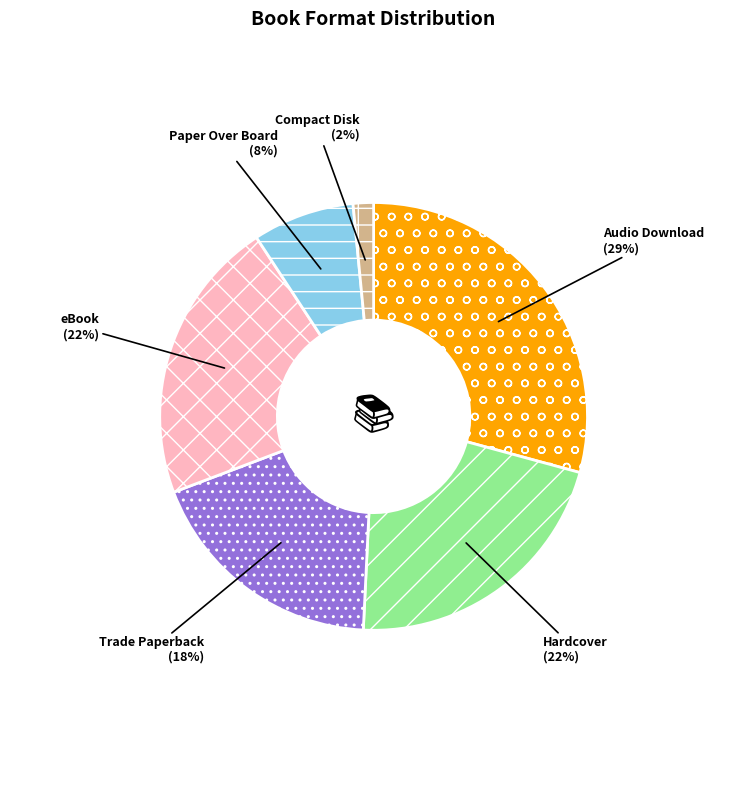

To the nearest percent, what is the difference between the Hardcover and Paper Over Board slice percentages?

14%